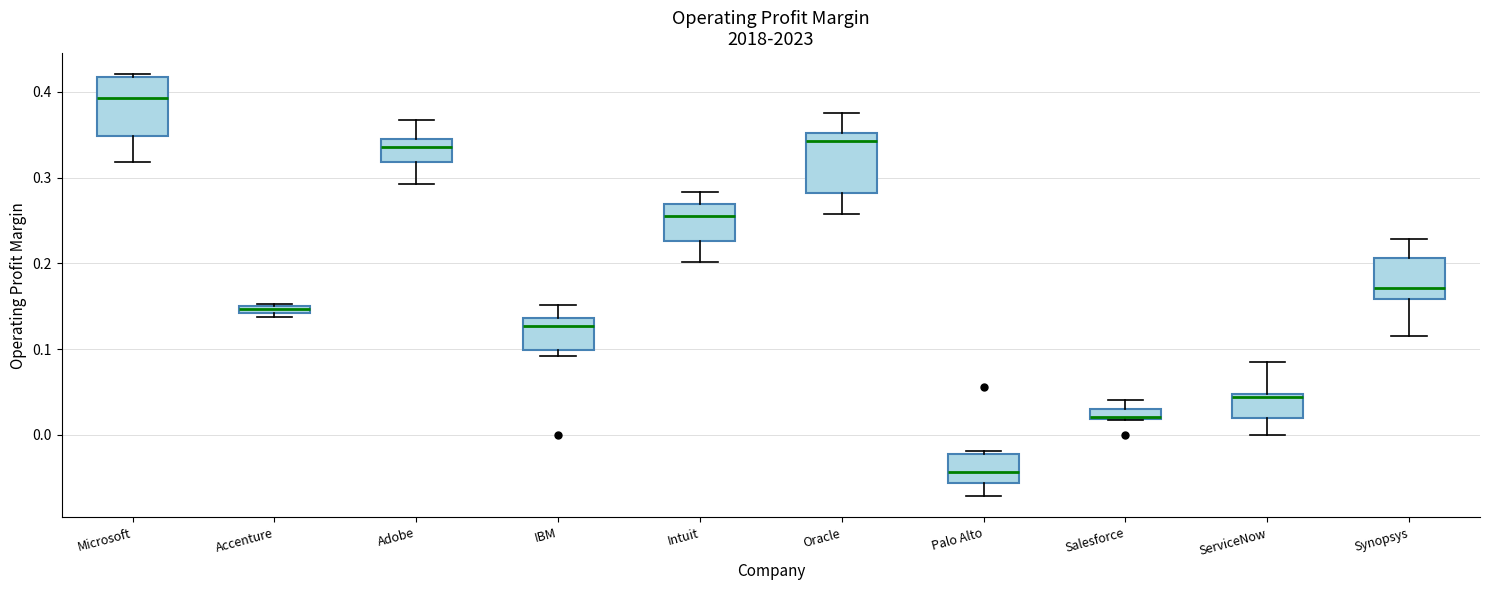

Where is the upper edge of the box for Accenture on the y-axis? The values are not printed on the chart, so give them approximately, as read against the axis.

0.15